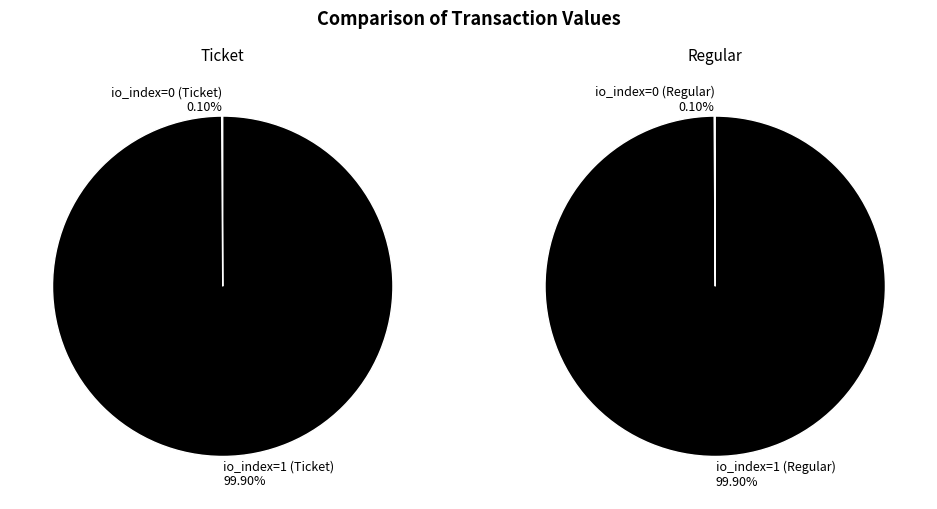

To the nearest percent, what is the difference between the largest and smallest slice percentages?

100%